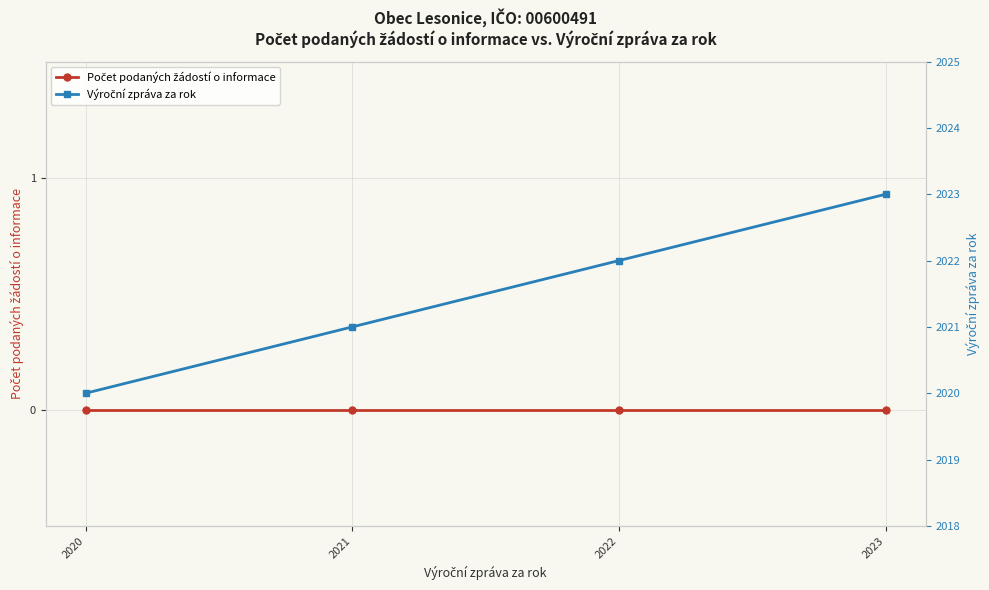

How many data points does each series have?

4